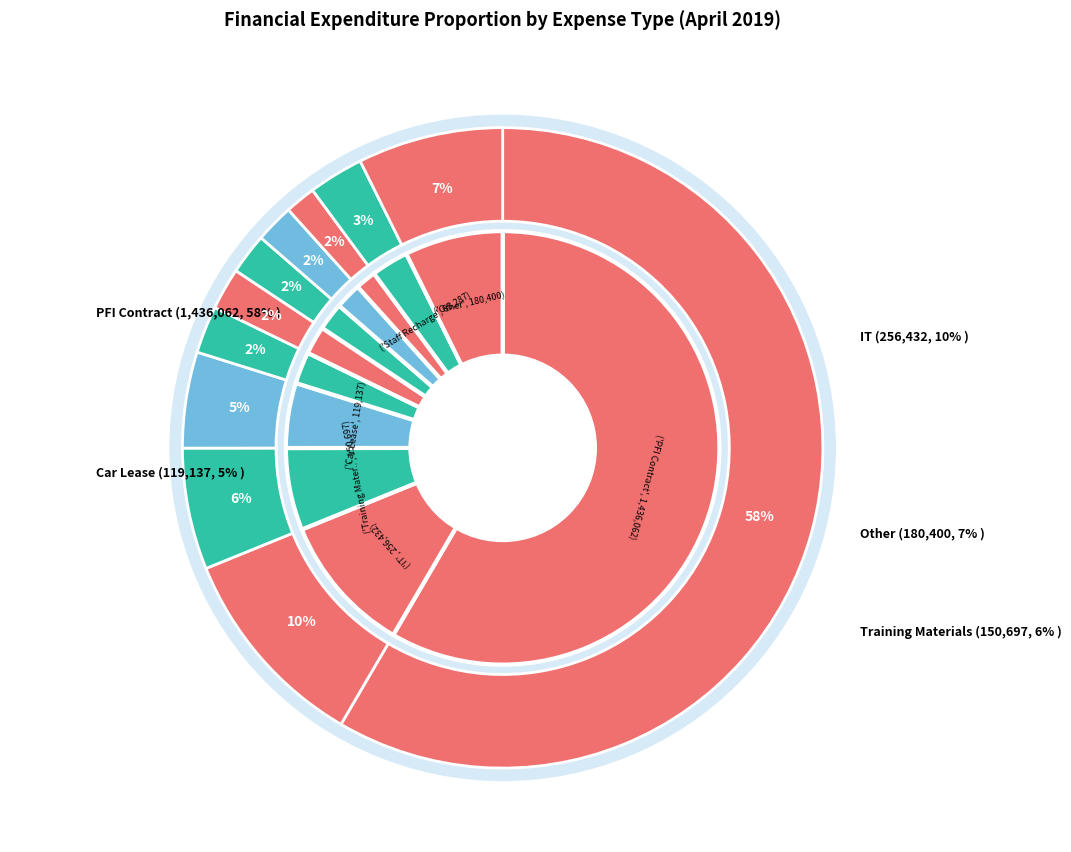

Rank the categories by value from highest to lowest.

PFI Contract, IT, Other, Training Materials, Car Lease, Staff Recharge, Lease Car Insurance, External Consultancy Fees, Training Expenses, Computer Maintenance, Rent